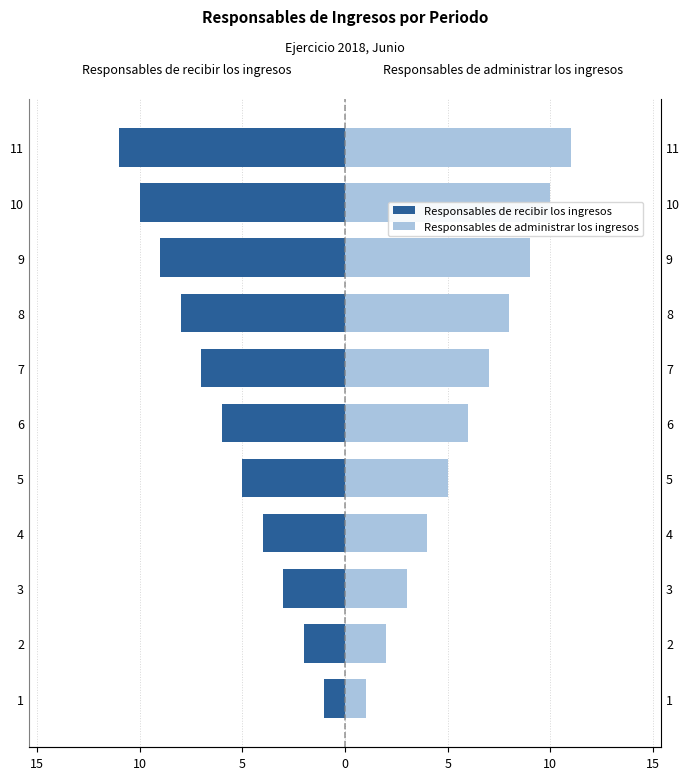

What is the difference between the second highest and second lowest values in the Responsables de recibir los ingresos series?

8